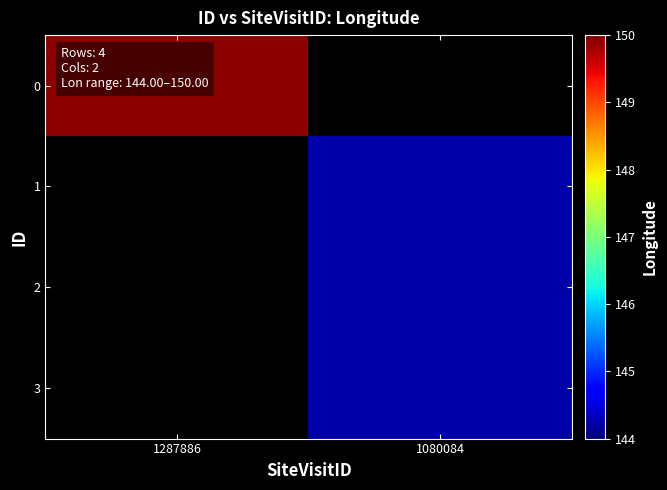

At how many categories does at least one series exceed 145?

1